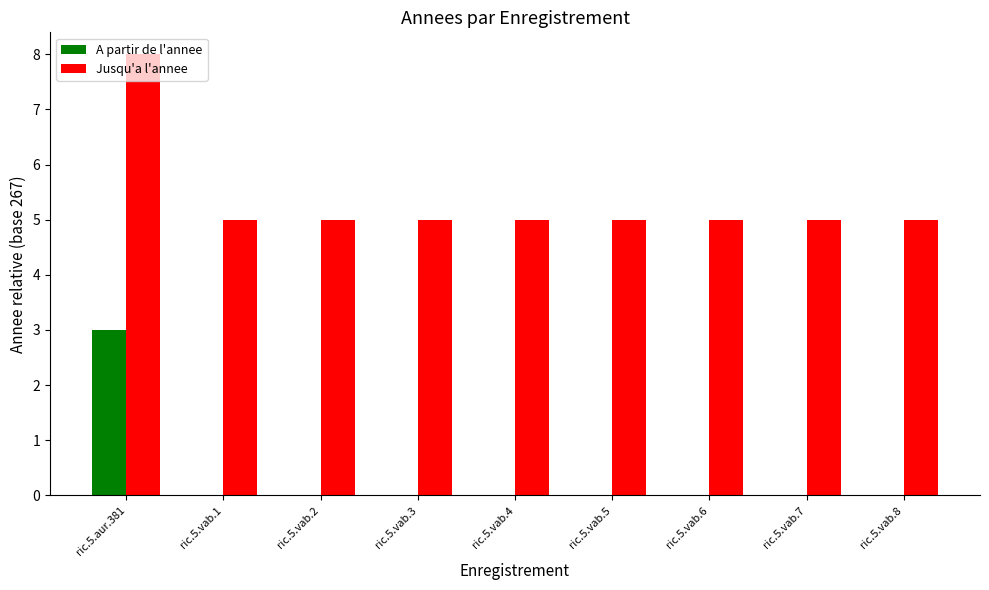

How many groups of bars are there?

9